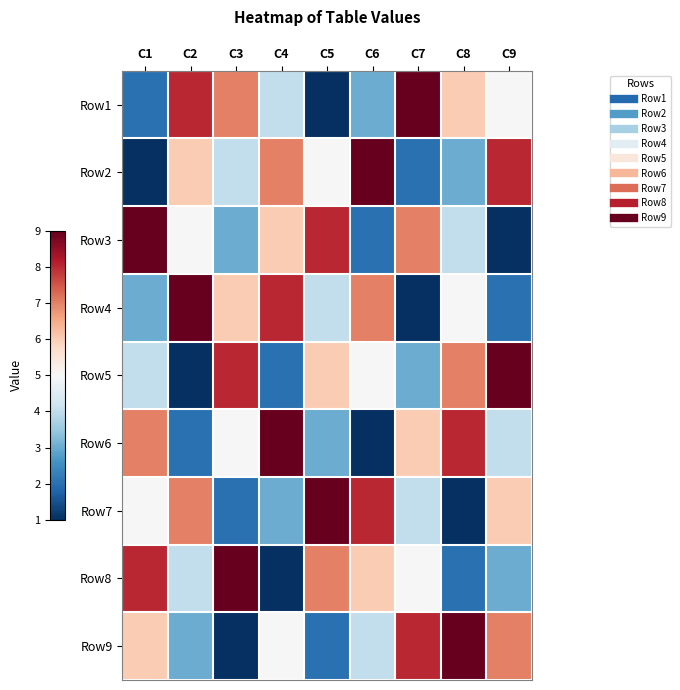

Between C9 and C1, which is larger?

C9